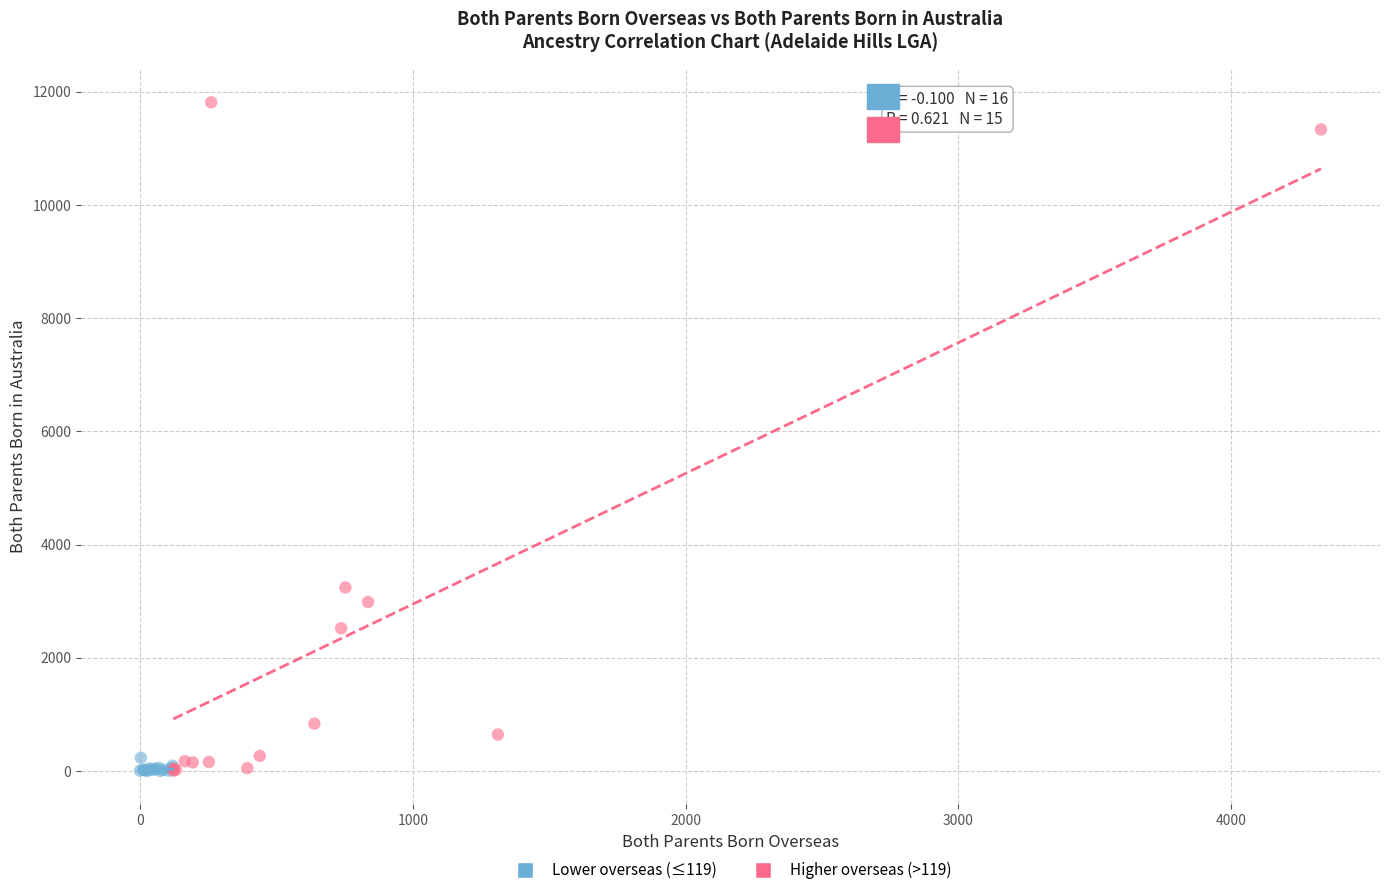

Which series reaches the maximum Y coordinate?

Higher overseas (>119)